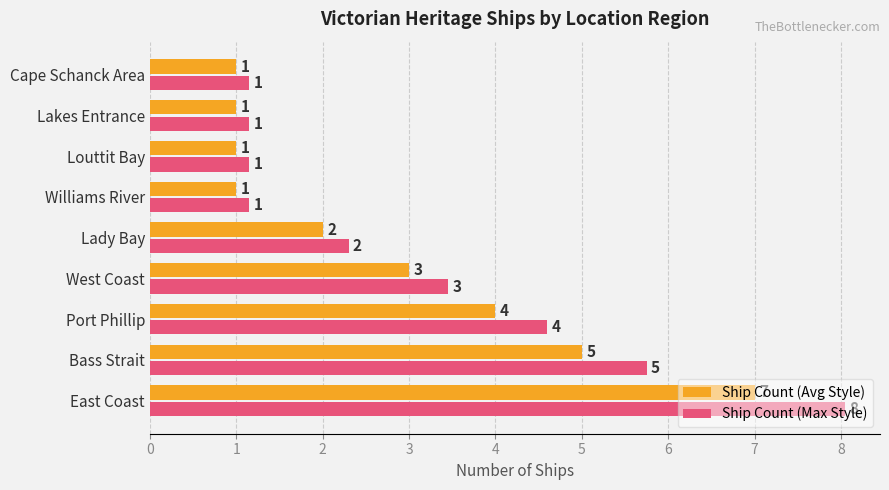

What is the difference between the maximum and second lowest values in the Ship Count (Max Style) series?

6.9